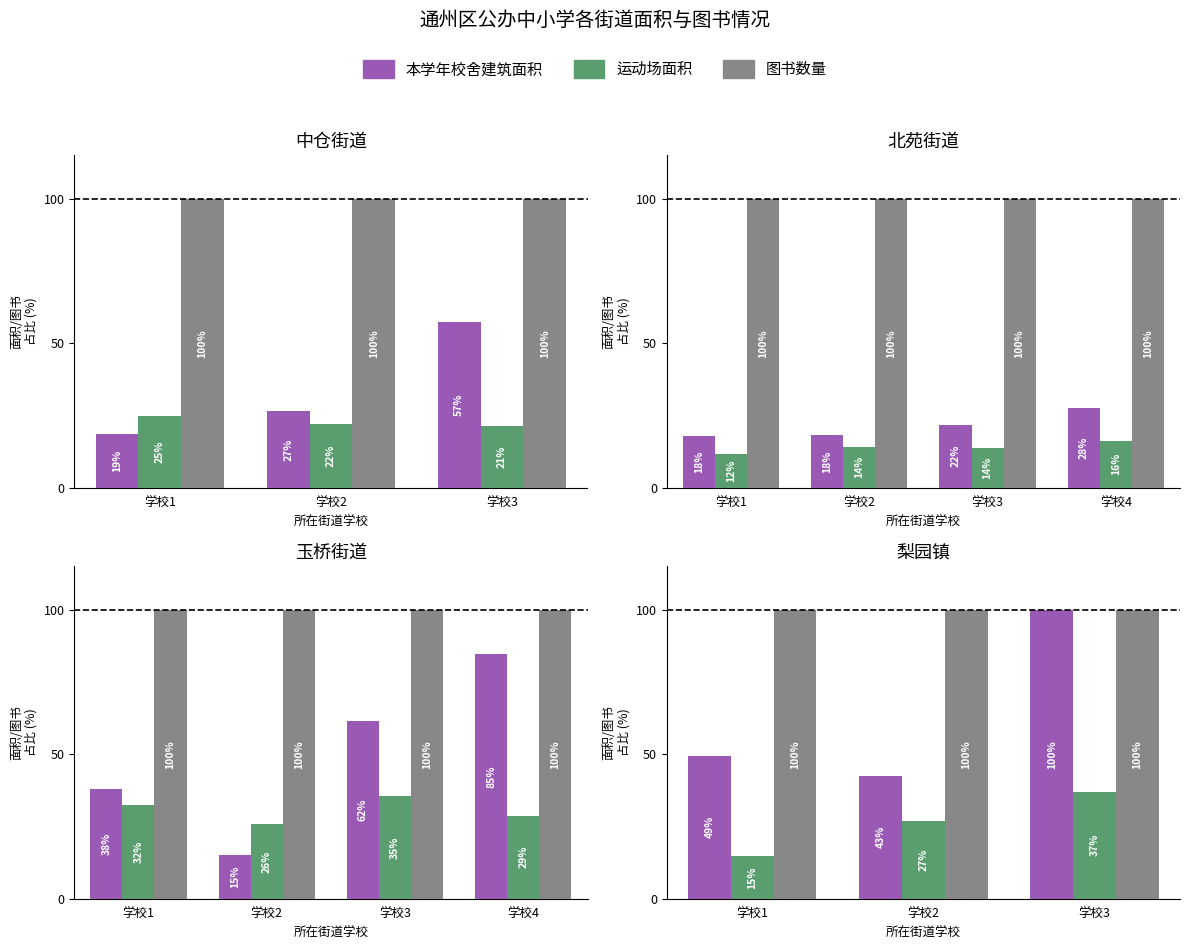

How many distinct data groups are displayed?

3